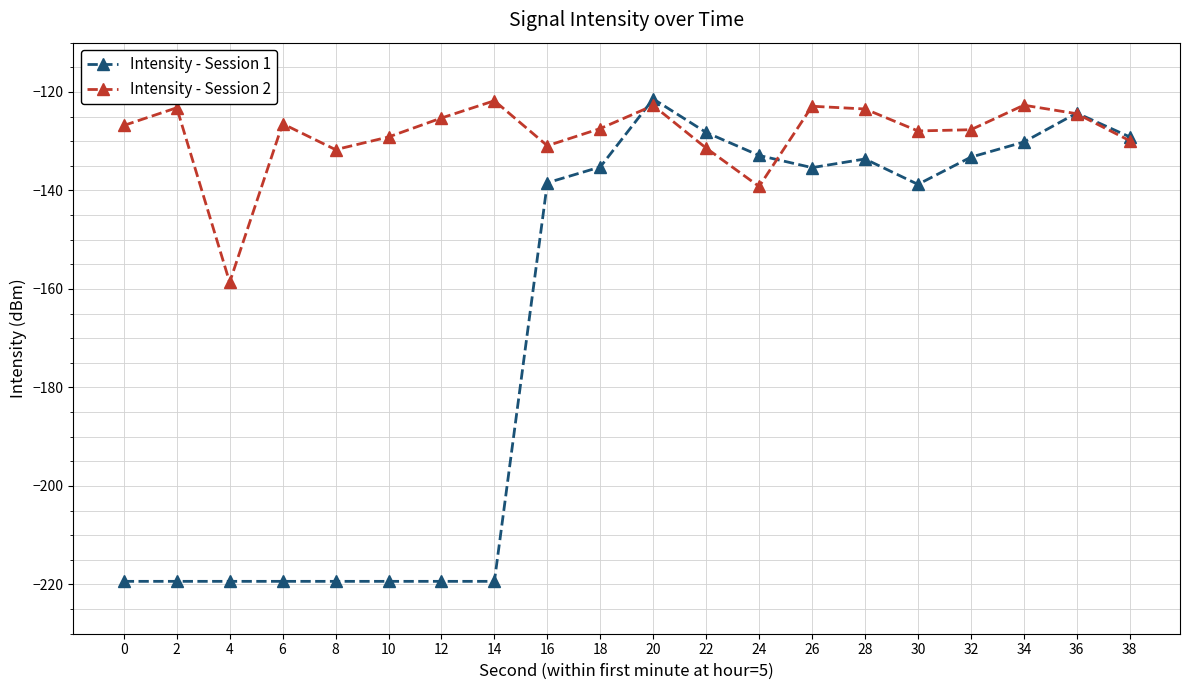

At which category does Intensity - Session 2 reach its first local valley?

4